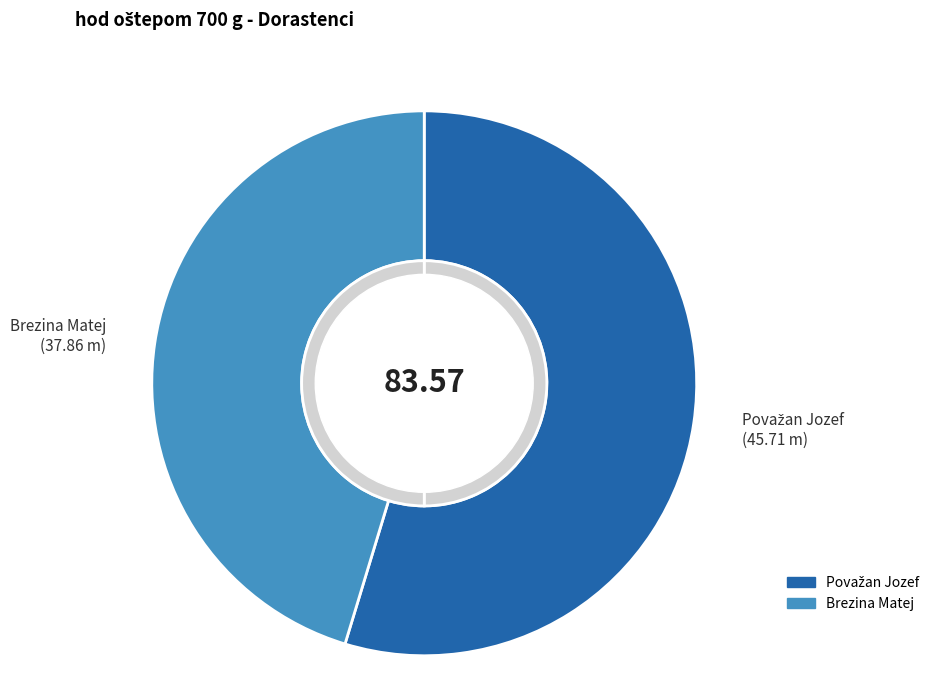

What is the total percentage of Považan Jozef and Brezina Matej?

100.0%